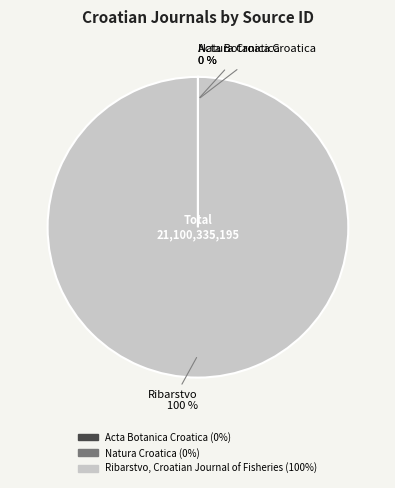

Does Ribarstvo, Croatian Journal of Fisheries account for over 50% of the chart?

Yes